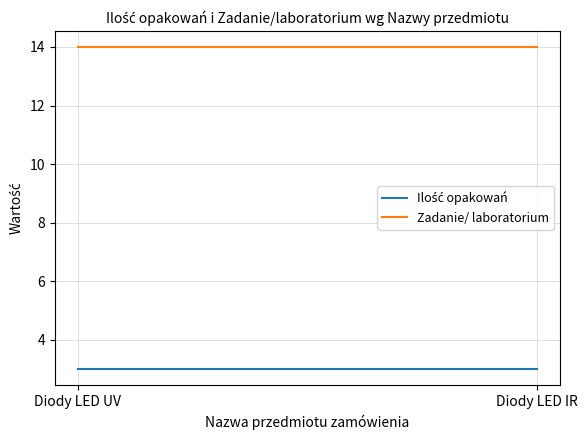

Does the chart display data point markers on the line(s)?

No